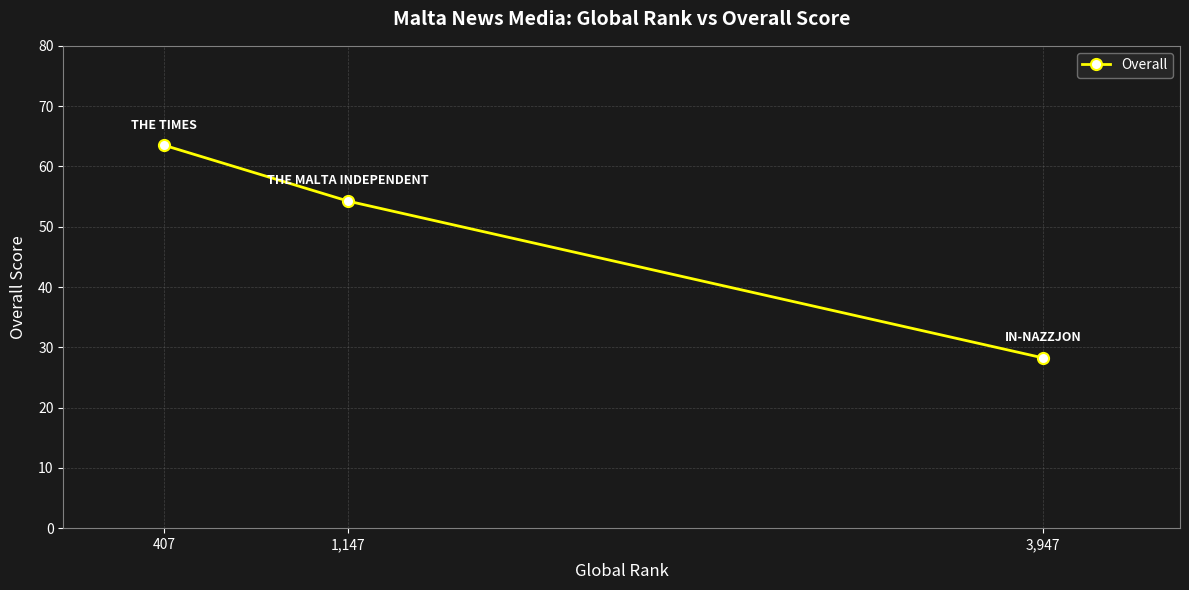

What is the sum of the values at 3,947 and 407?

91.8